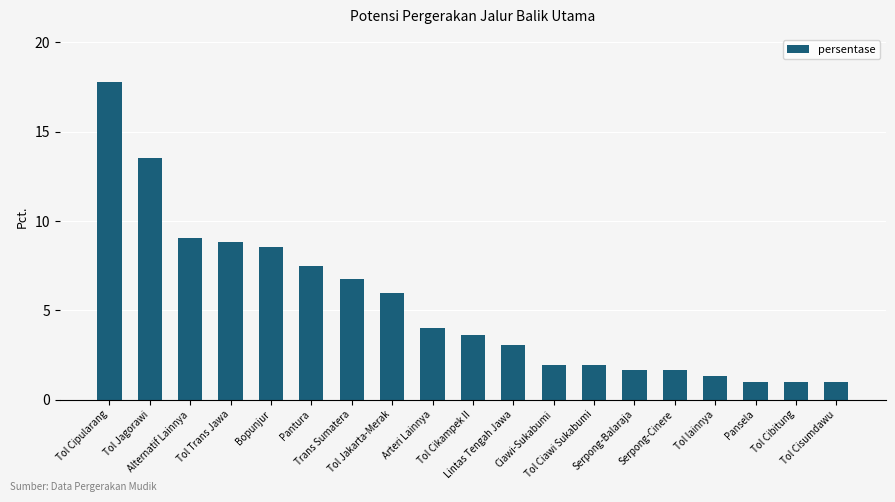

What is the change in value from Serpong-Balaraja to Tol lainnya?

-0.3